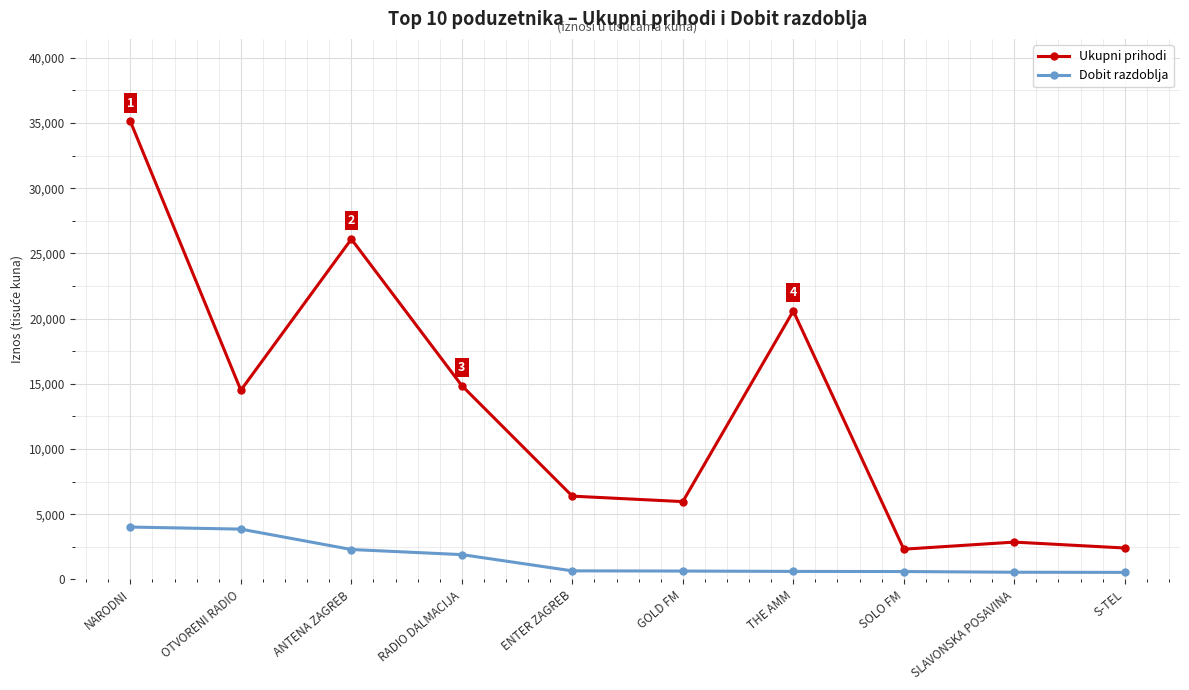

What is the difference between the maximum and second lowest values in the Ukupni prihodi series?

32711.1